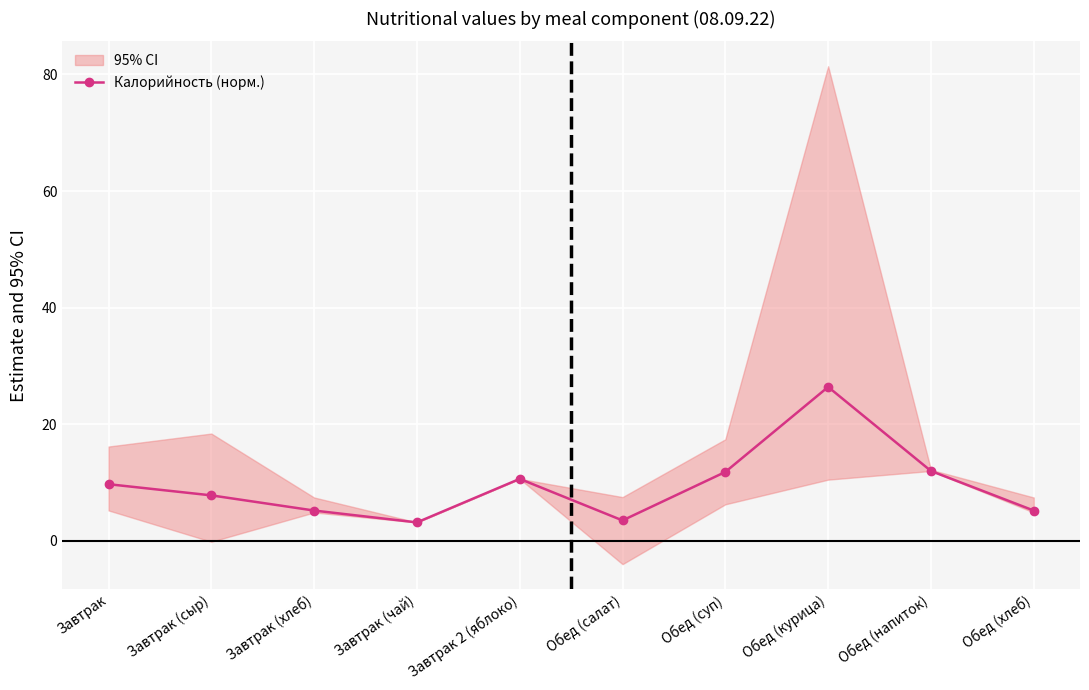

Reading right to left, extract all data points from this chart.

5.2	12.0	26.4	11.8	3.5	10.6	3.2	5.2	7.8	9.7